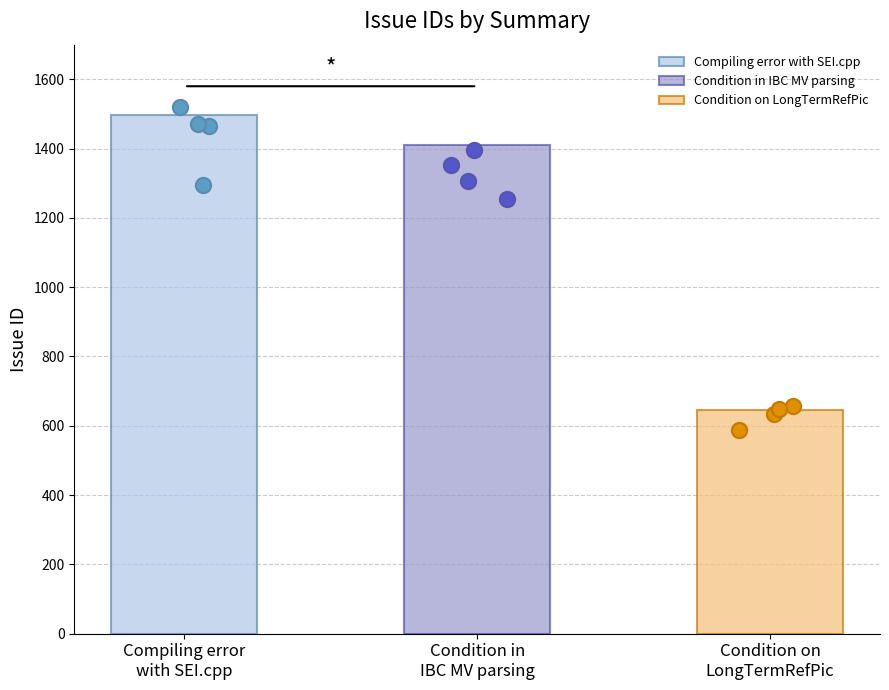

Which has a higher value, Compiling error
with SEI.cpp or Condition on
LongTermRefPic?

Compiling error
with SEI.cpp